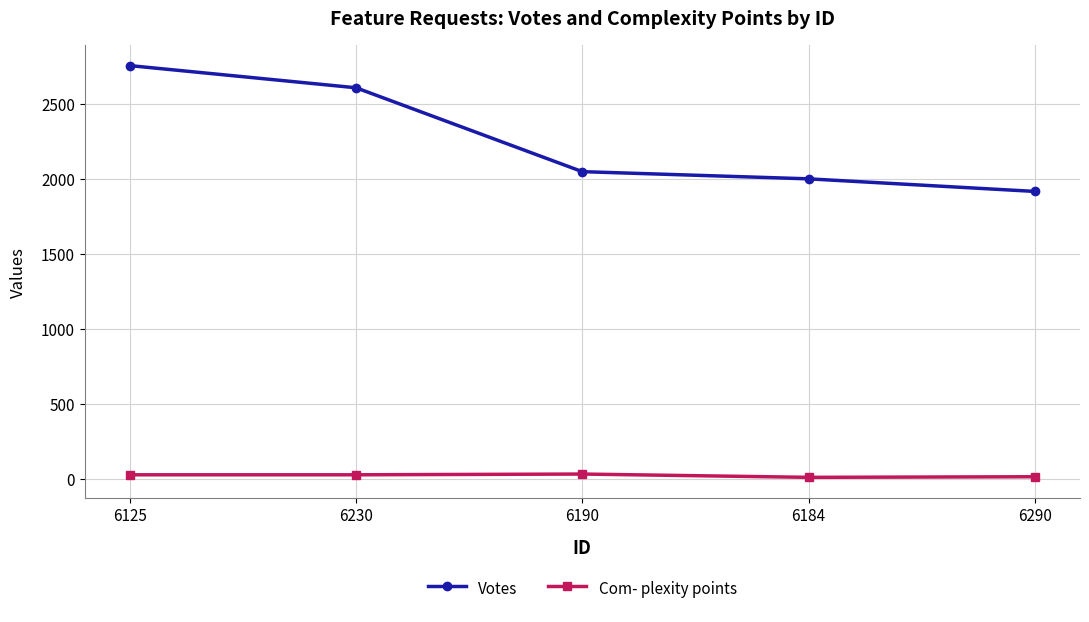

Which series changed the most between 6230 and 6190?

Votes